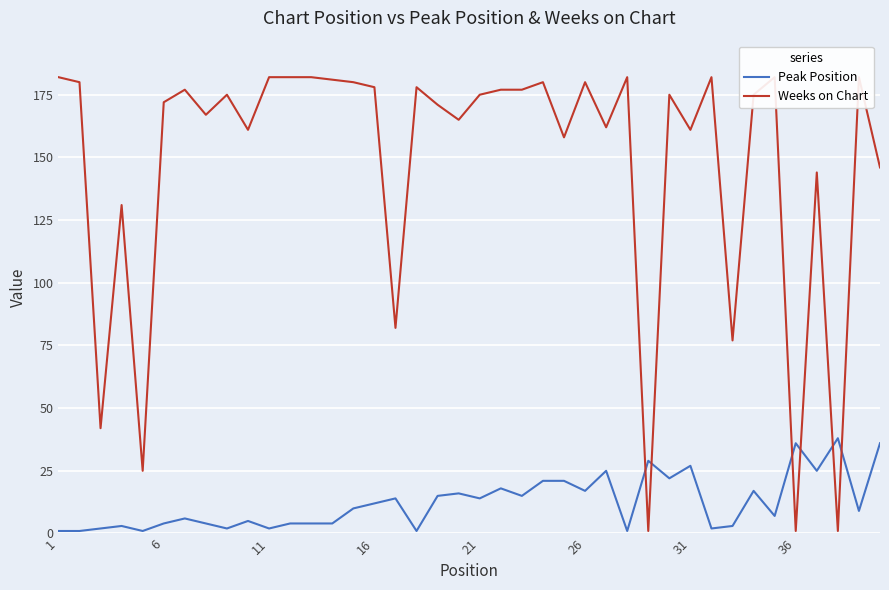

The value of Peak Position at 36 is 36. True or false?

True